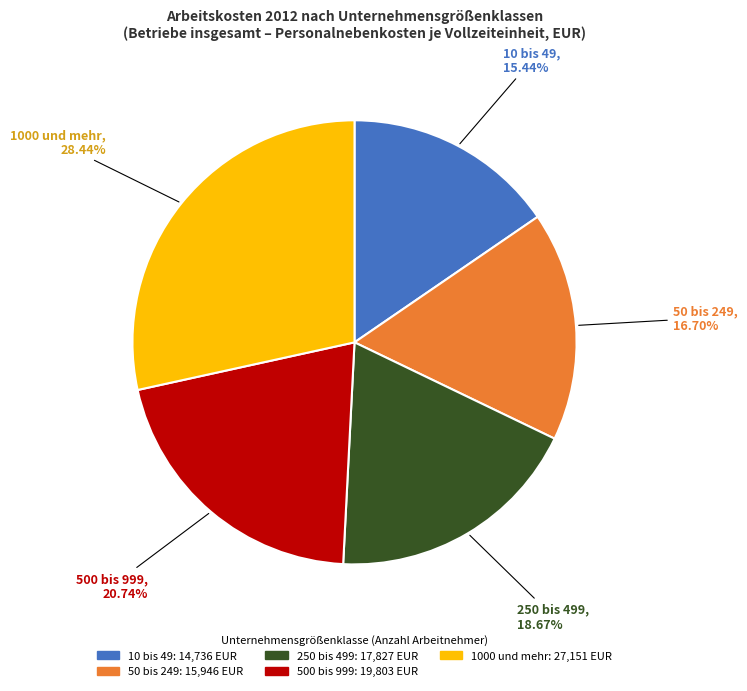

The 250 bis 499 slice represents 24% of the pie. True or false?

False